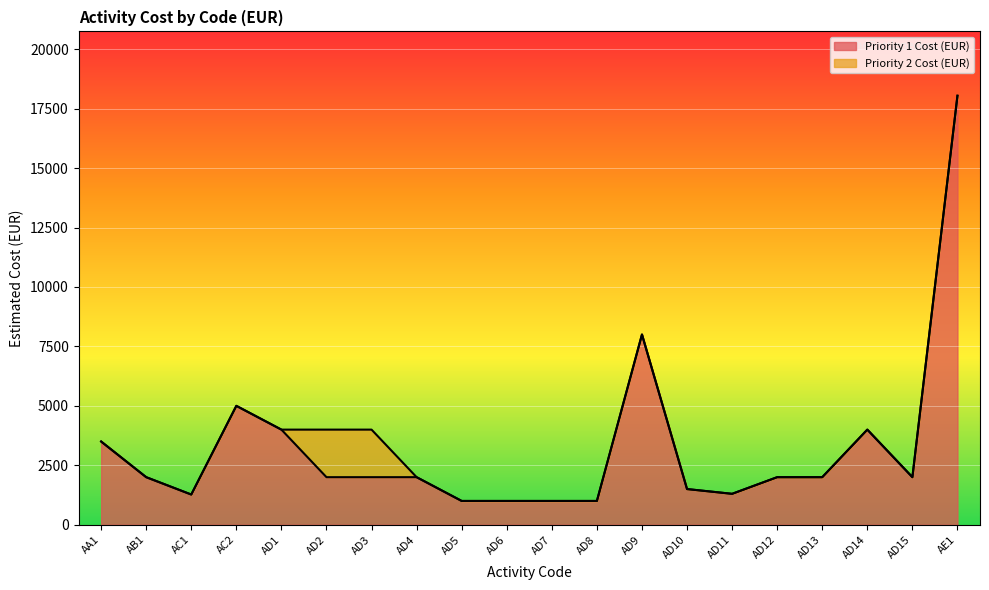

What is the difference between the maximum and minimum values?

17041